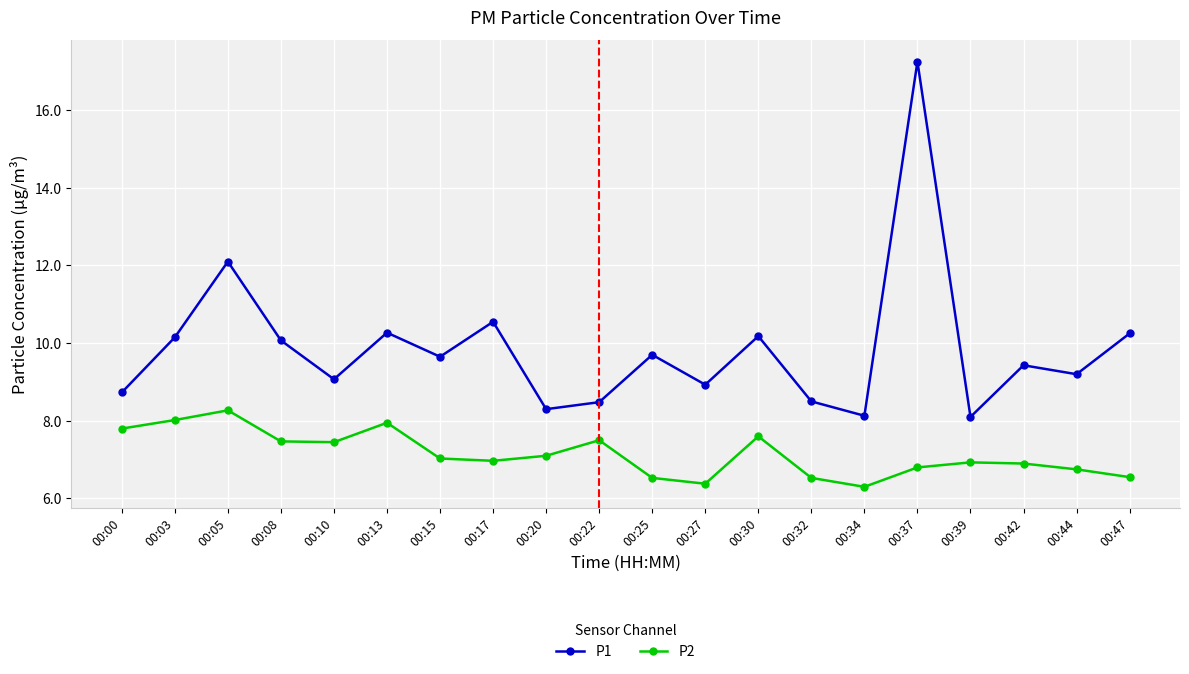

Is the value of P1 at 00:27 greater than the value of P2 at 00:44?

Yes